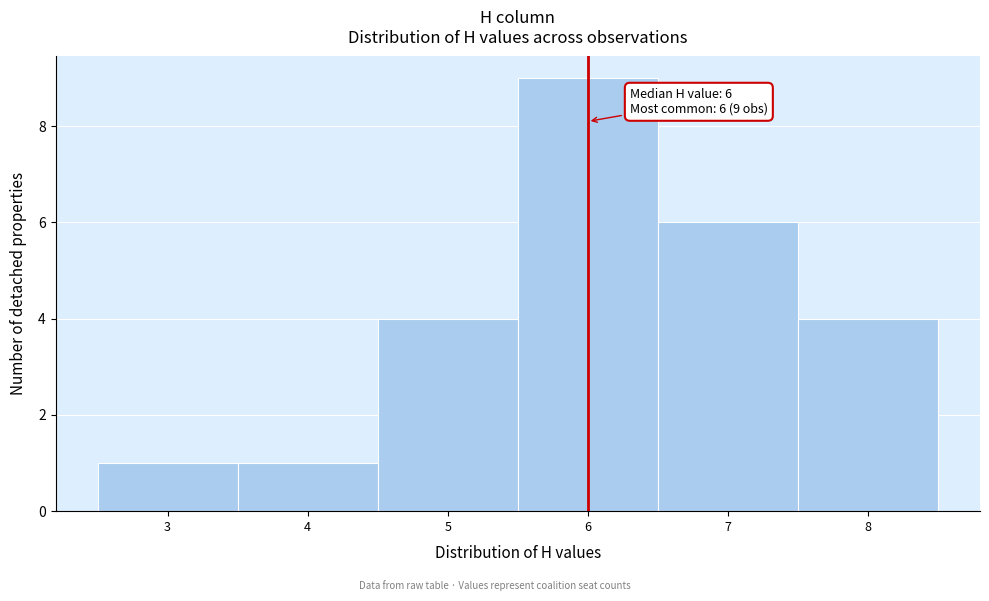

Which range on the x-axis has the tallest bar?

5.5 to 6.5